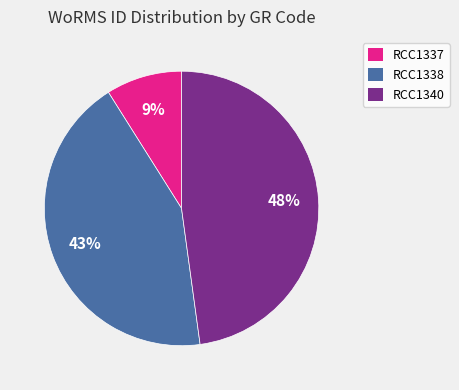

To the nearest percent, what is the difference between the largest and smallest slice percentages?

39%